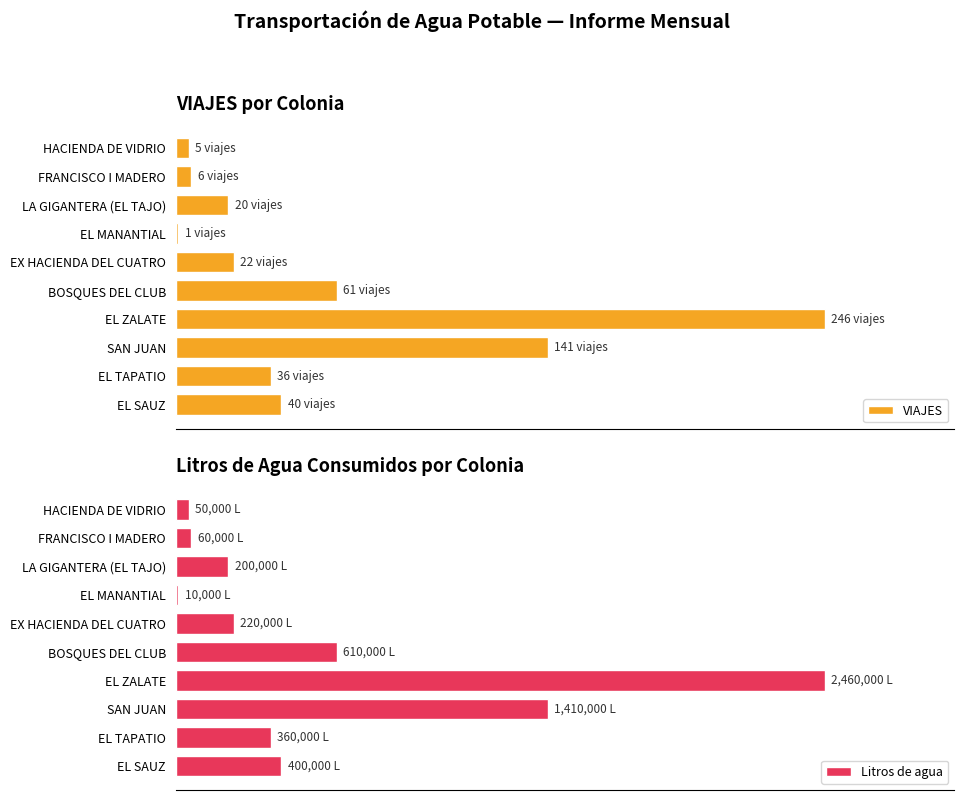

Is it true that Litros de agua equals 14.3 at SAN JUAN?

False